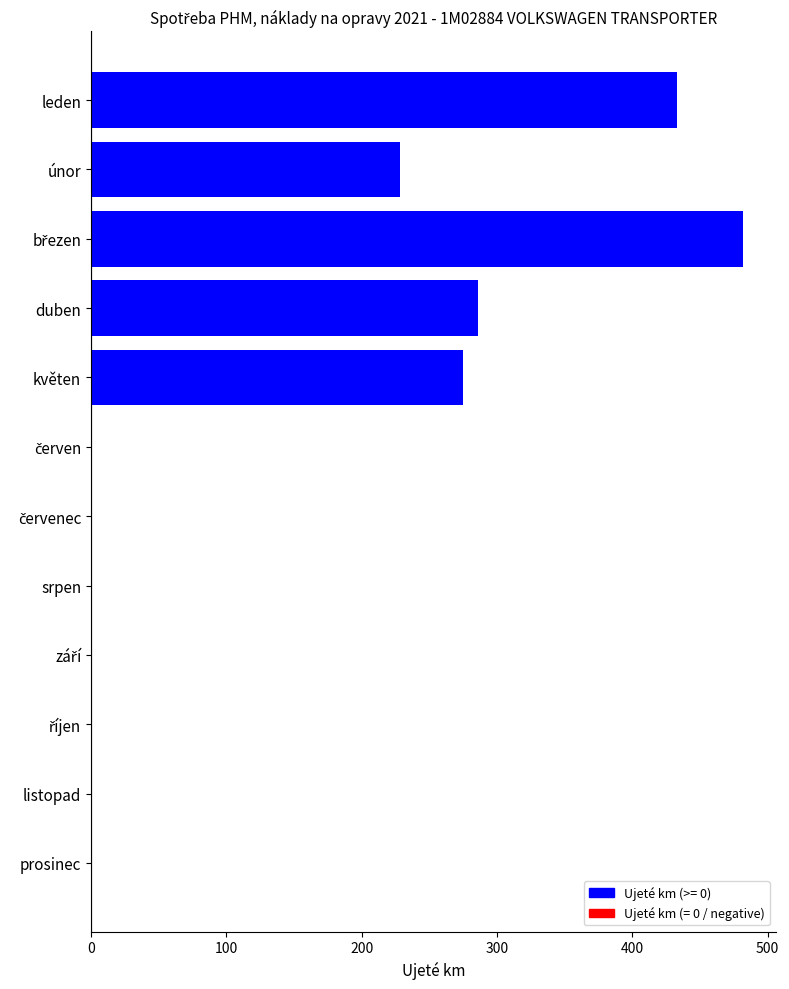

What is the maximum value shown in the chart?

482